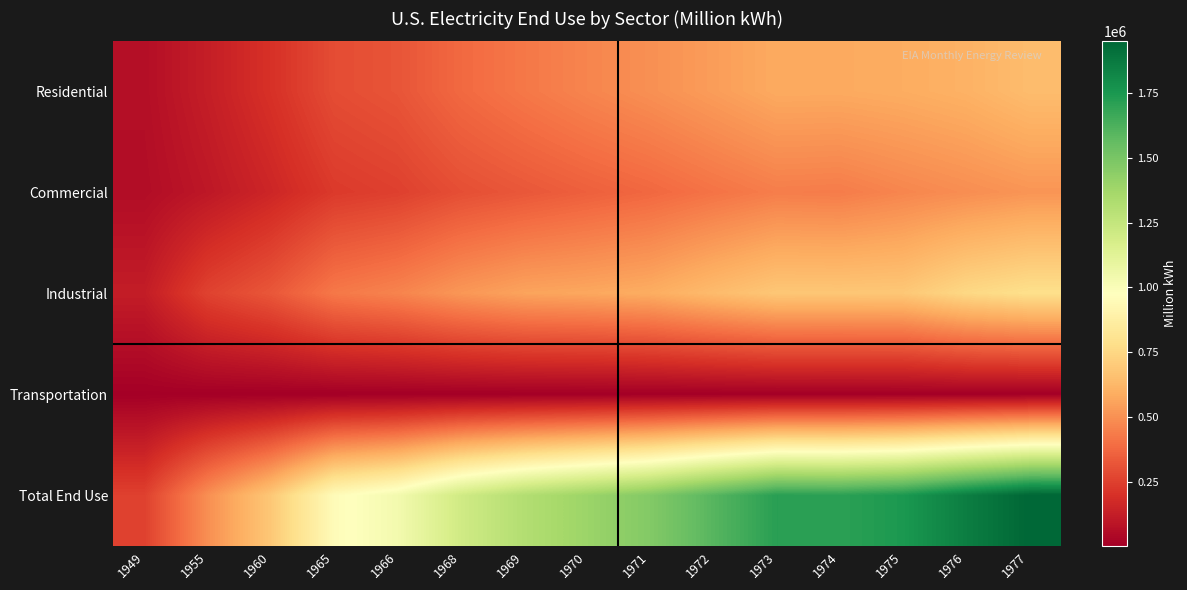

Count the number of data series in this chart.

5